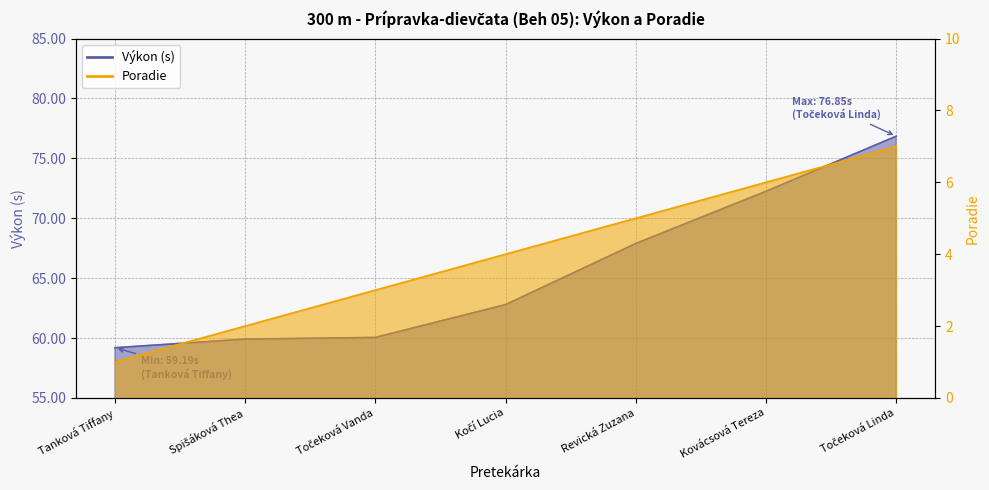

How many data points in Výkon (s) are above 62?

4